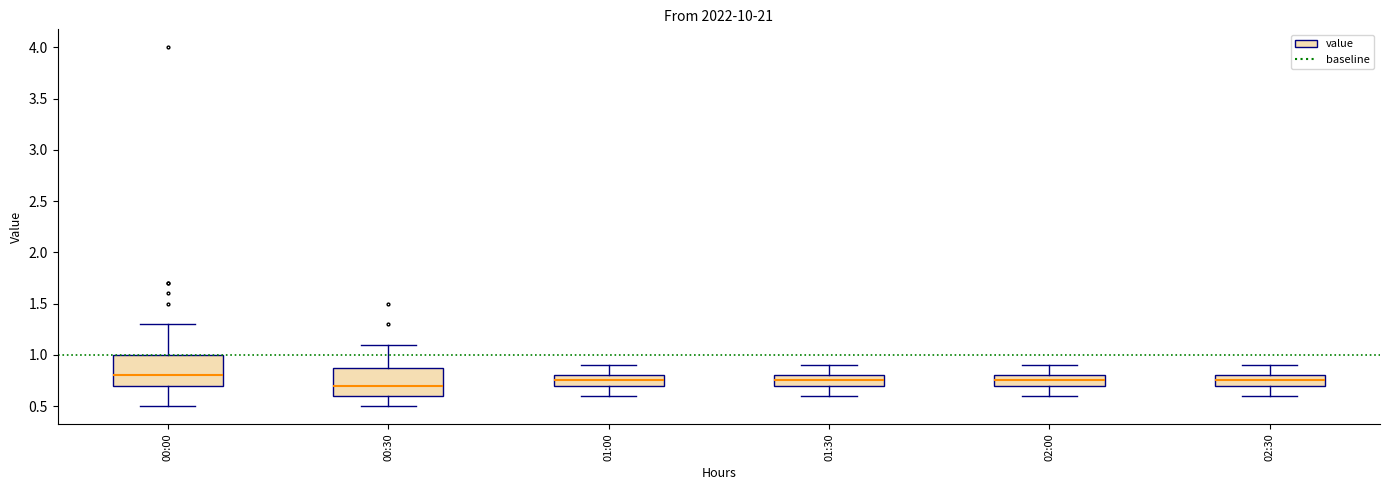

Reading left to right, transcribe this box plot: for each box, give where its median line is, the range the box spans, and where its two whiskers end, as read against the y-axis. The values are not printed on the chart, so give them approximately, as read against the axis.

00:00: median 0.80, box 0.70 to 1.00, whiskers 0.50 to 1.30
00:30: median 0.70, box 0.60 to 0.90, whiskers 0.50 to 1.10
01:00: median 0.75, box 0.70 to 0.80, whiskers 0.60 to 0.90
01:30: median 0.75, box 0.70 to 0.80, whiskers 0.60 to 0.90
02:00: median 0.75, box 0.70 to 0.80, whiskers 0.60 to 0.90
02:30: median 0.75, box 0.70 to 0.80, whiskers 0.60 to 0.90